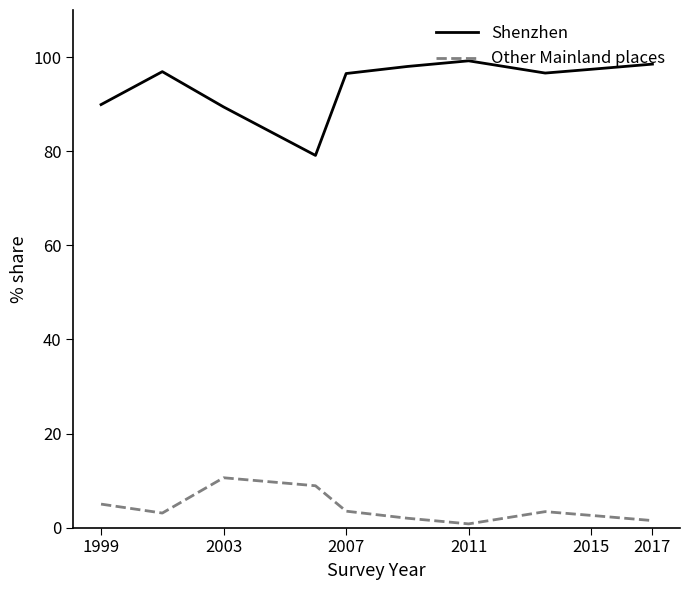

True or false: Shenzhen and Other Mainland places intersect in this chart.

False